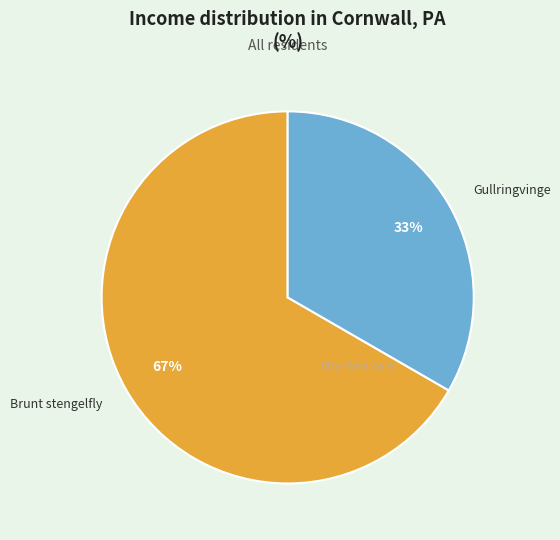

What is the largest slice in the pie chart?

Brunt stengelfly